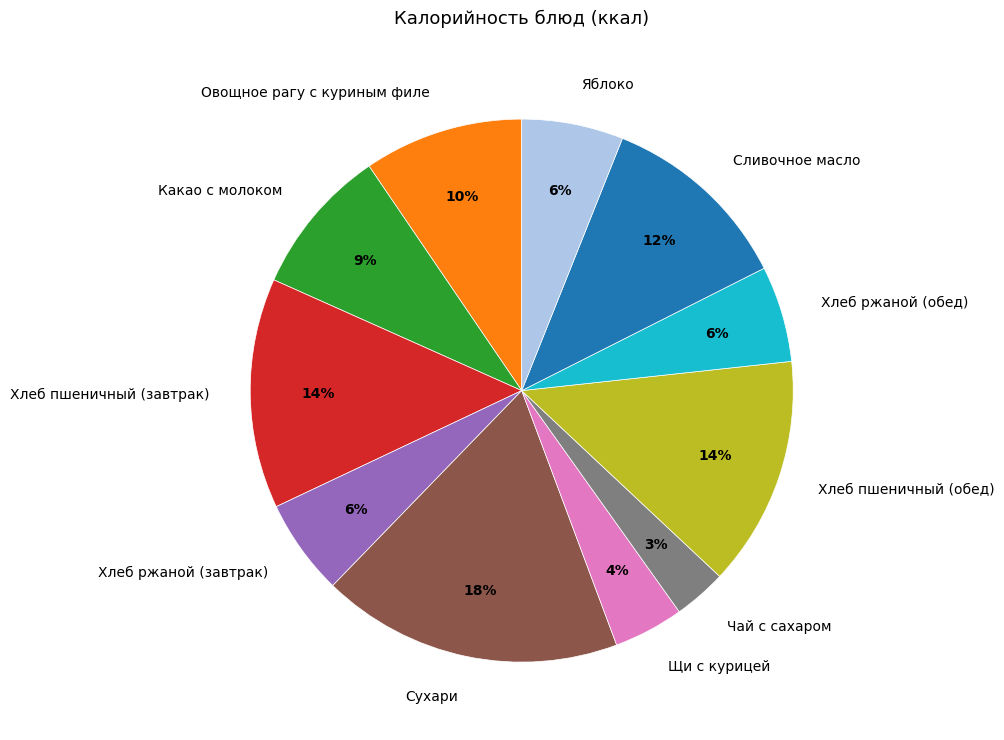

The Яблоко slice represents 6% of the pie. True or false?

True